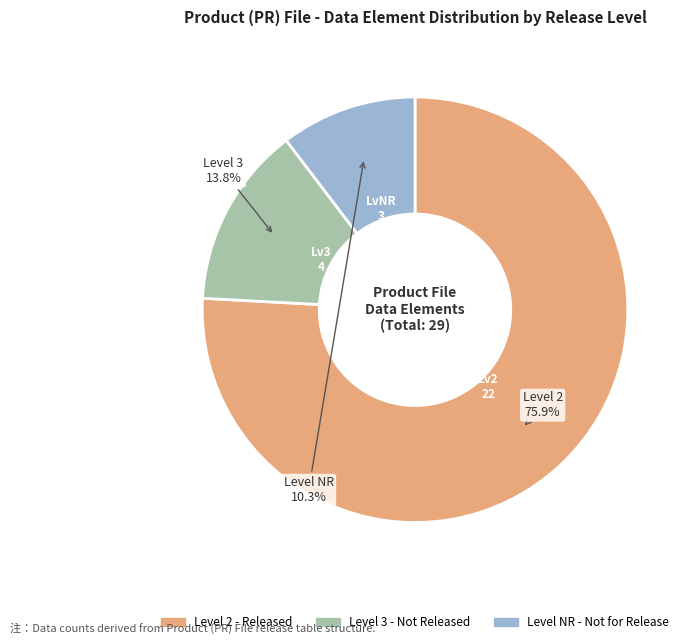

How many segments does this pie chart have?

3